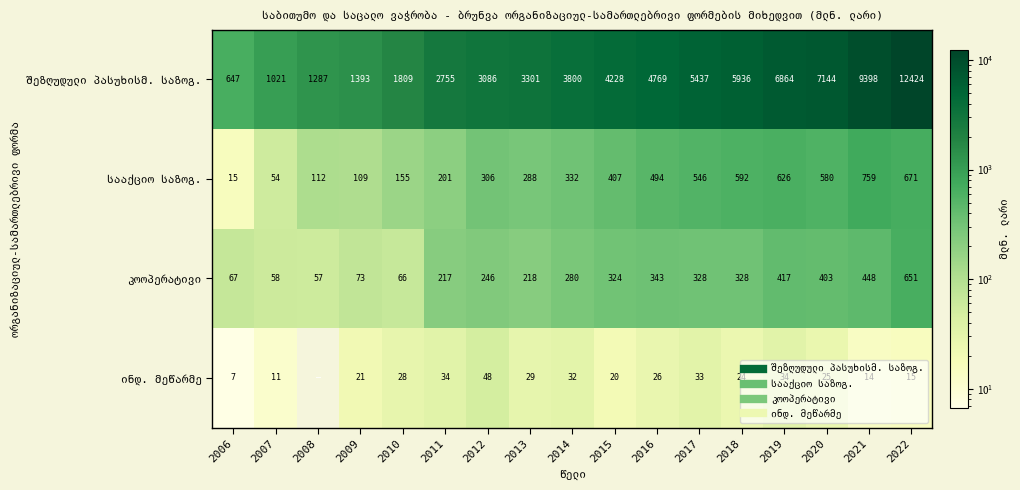

At which label does სააქციო საზოგ. reach its minimum?

2006